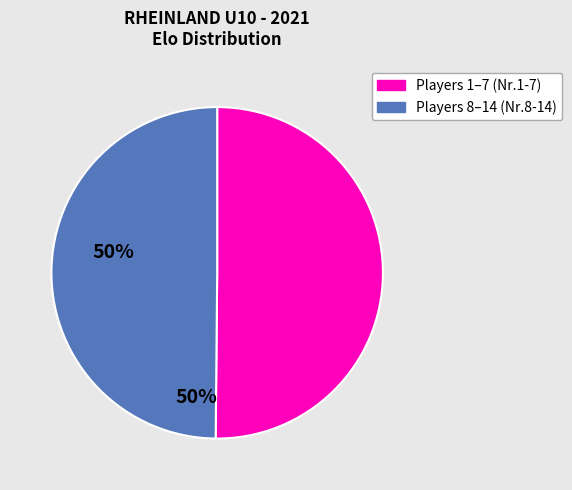

How many segments does this pie chart have?

2